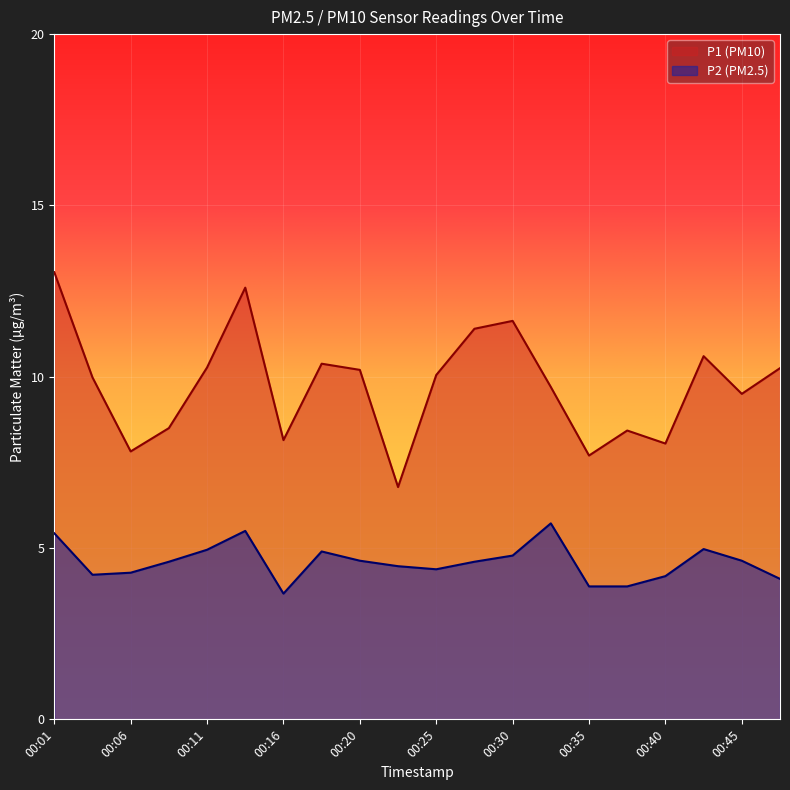

Reading left to right, extract all data points from this chart.

P1: 00:01=13.1	00:03=10.0	00:06=7.8	00:08=8.5	00:11=10.3	00:13=12.6	00:16=8.2	00:18=10.4	00:20=10.2	00:23=6.8	00:25=10.1	00:28=11.4	00:30=11.6	00:33=9.7	00:35=7.7	00:38=8.4	00:40=8.1	00:43=10.6	00:45=9.5	00:48=10.2
P2: 00:01=5.4	00:03=4.2	00:06=4.3	00:08=4.6	00:11=5.0	00:13=5.5	00:16=3.7	00:18=4.9	00:20=4.6	00:23=4.5	00:25=4.4	00:28=4.6	00:30=4.8	00:33=5.7	00:35=3.9	00:38=3.9	00:40=4.2	00:43=5.0	00:45=4.6	00:48=4.1